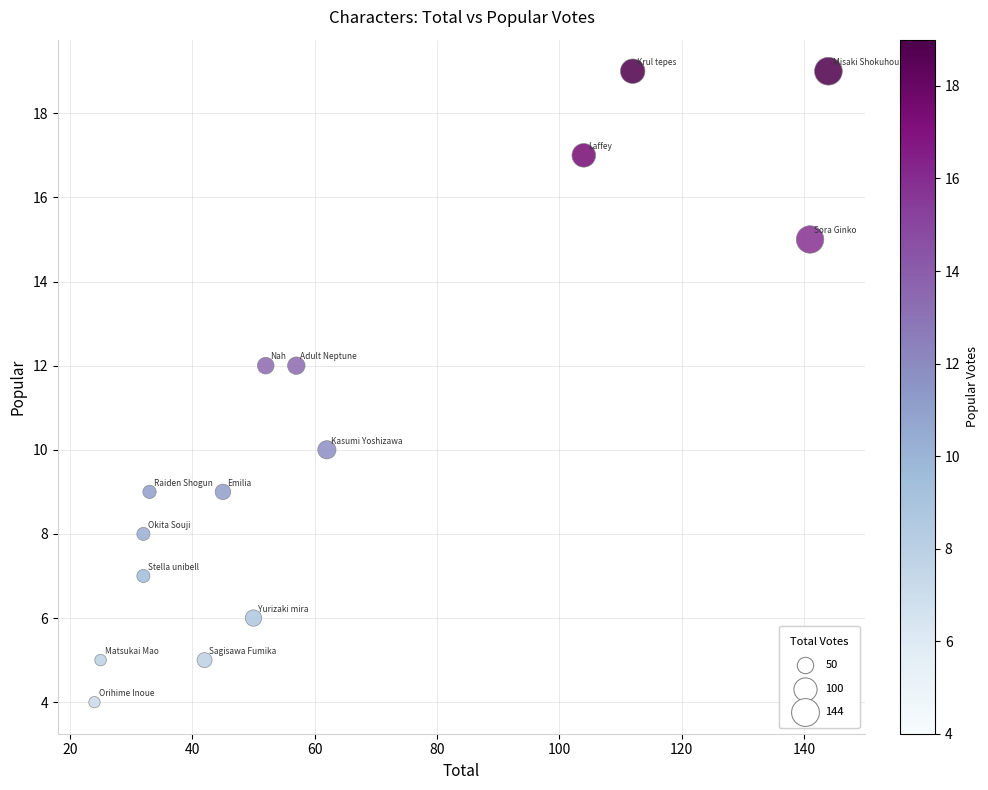

What is the range of X values (max minus min)?

120